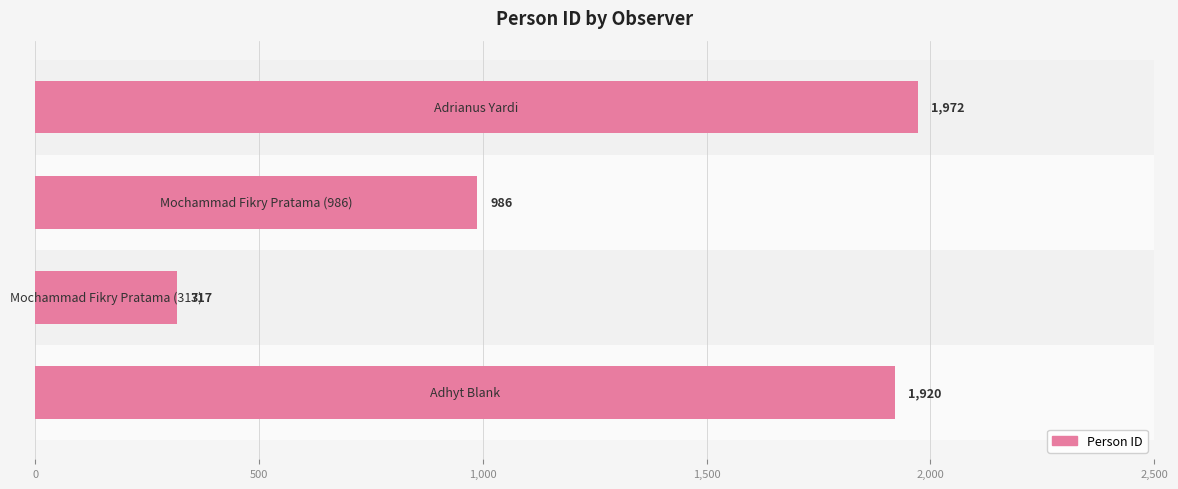

What is the average value?

1299